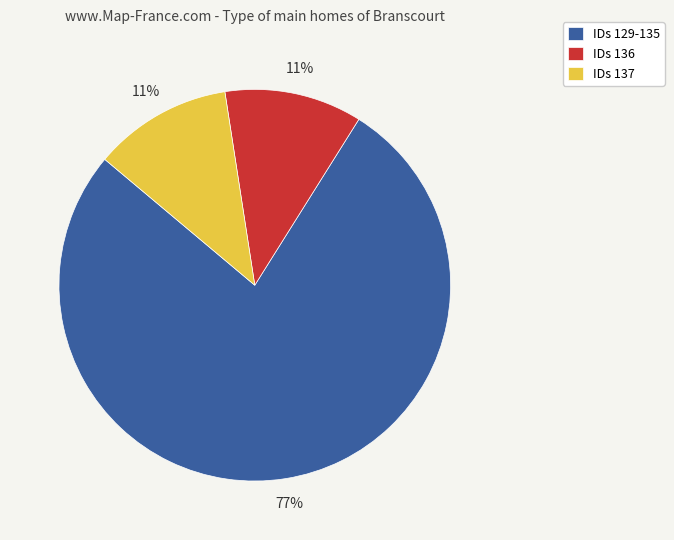

Which slice is the largest?

IDs 129-135